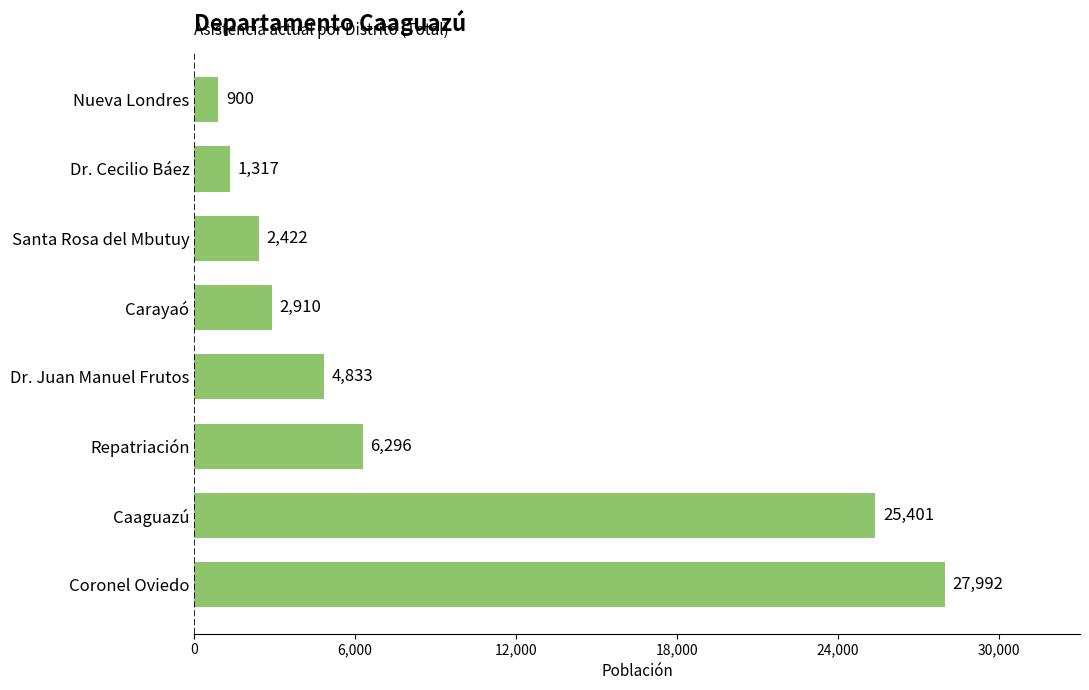

What is the average value?

9009